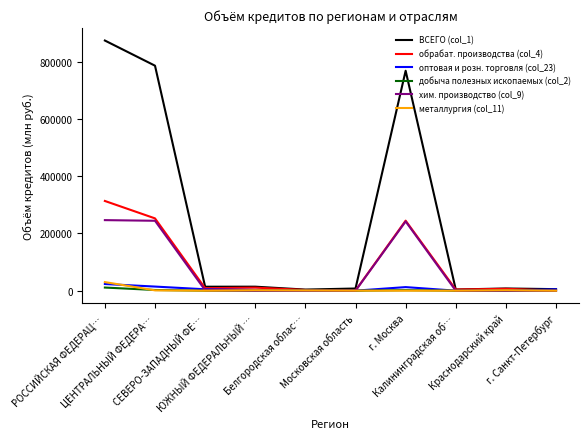

What is the maximum value shown in the chart?

873902